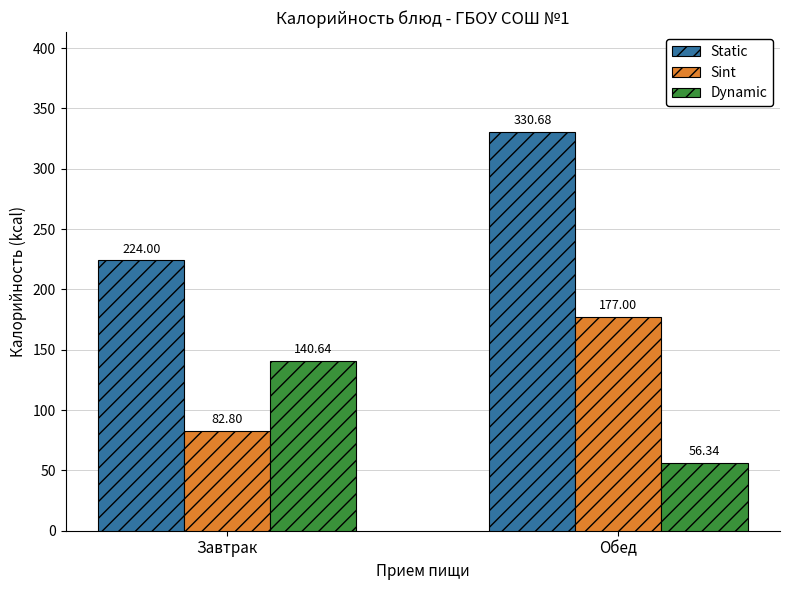

Rank the series by their average value, from highest to lowest.

Static, Sint, Dynamic